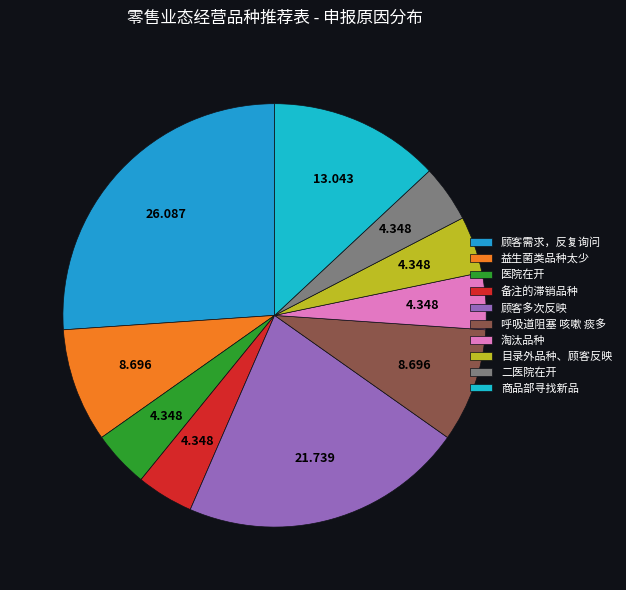

Rank the categories by value from lowest to highest.

医院在开, 备注的滞销品种, 淘汰品种, 目录外品种、顾客反映, 二医院在开, 益生菌类品种太少, 呼吸道阻塞 咳嗽 痰多, 商品部寻找新品, 顾客多次反映, 顾客需求，反复询问